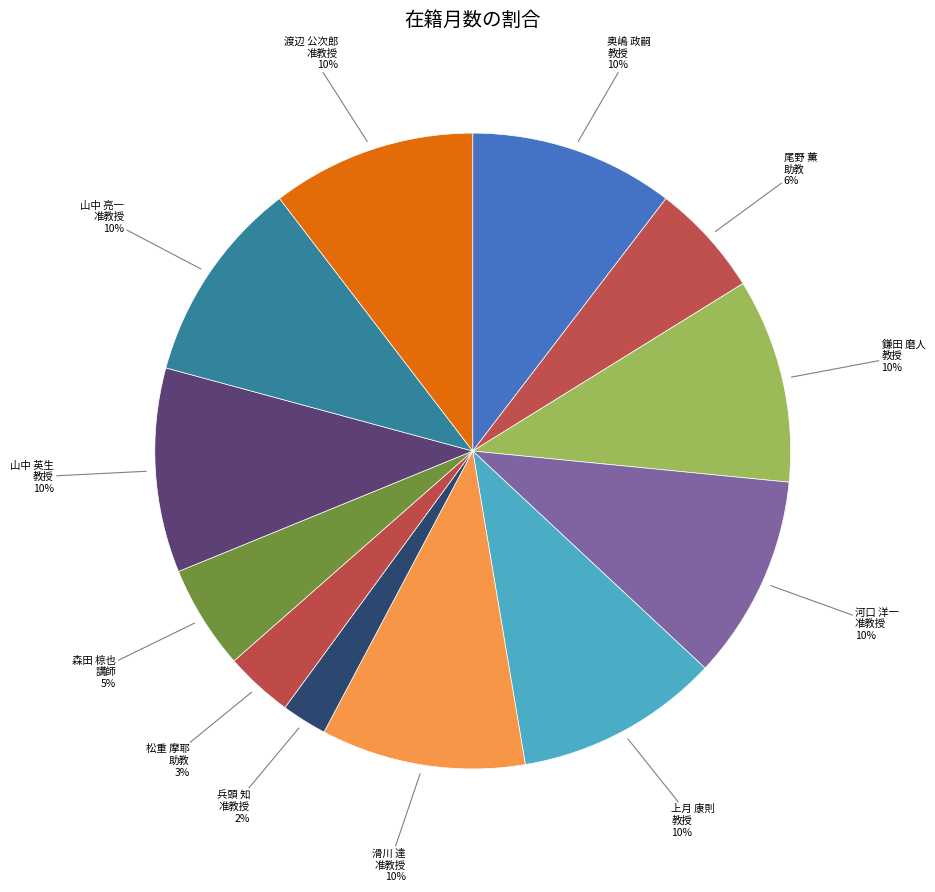

Is 河口 洋一 the majority of the pie?

No